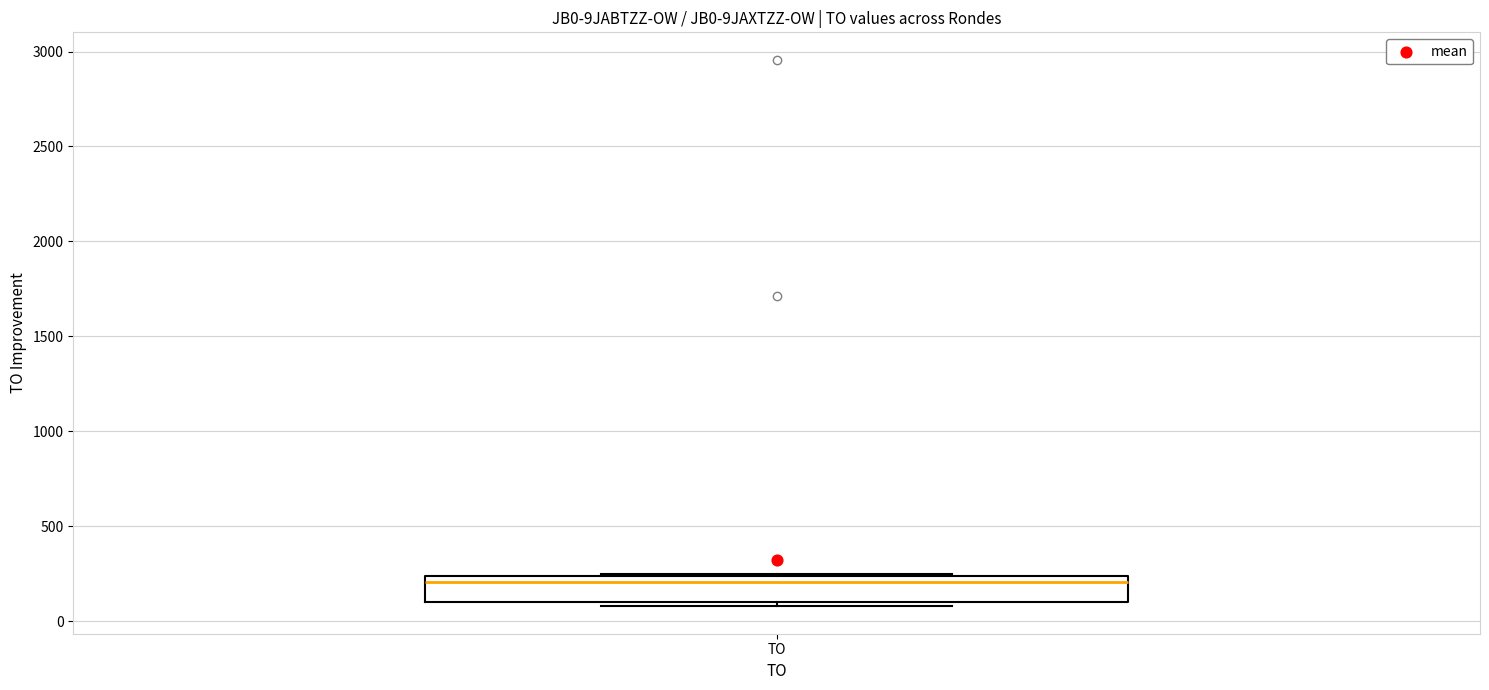

Read this box plot against the y-axis: the position of the median line, the range covered by the box, and the ends of both whiskers. The values are not printed on the chart, so give them approximately, as read against the axis.

median 200, box 100 to 250, whiskers 100 (just below the box's lower edge) to 250